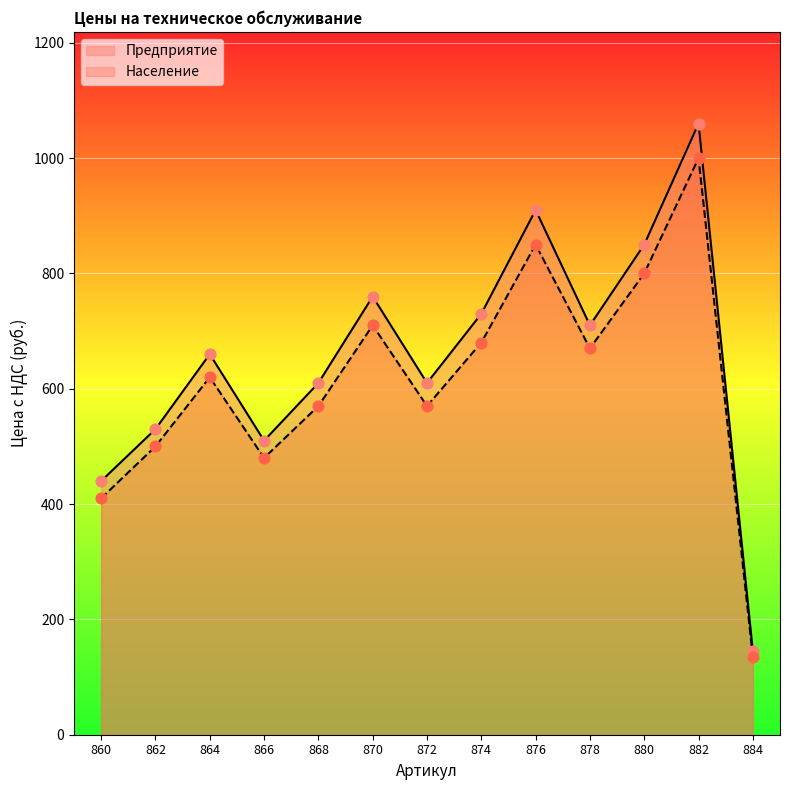

What are all the series names shown in the legend?

Предприятие, Население